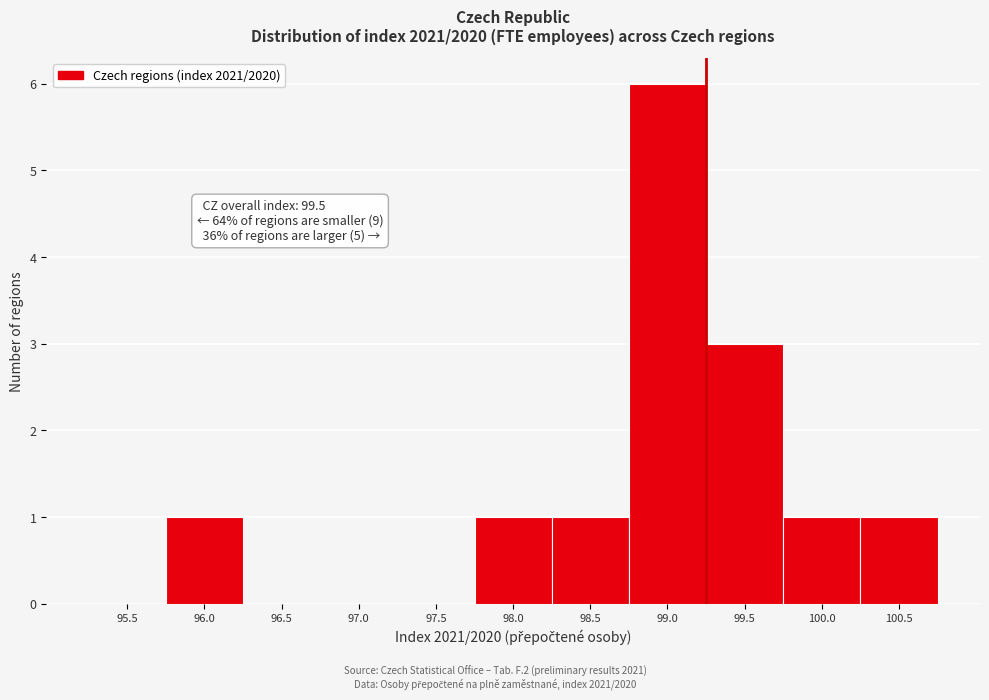

Reading left to right, transcribe all the data shown in this chart.

95.5=0	96.0=1	96.5=0	97.0=0	97.5=0	98.0=1	98.5=1	99.0=6	99.5=3	100.0=1	100.5=1